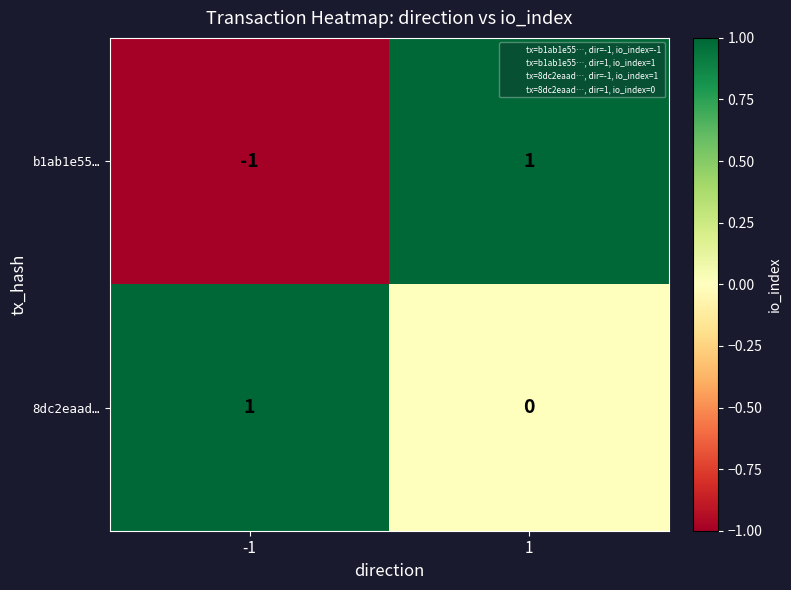

At which category does the chart reach its minimum across all series?

-1